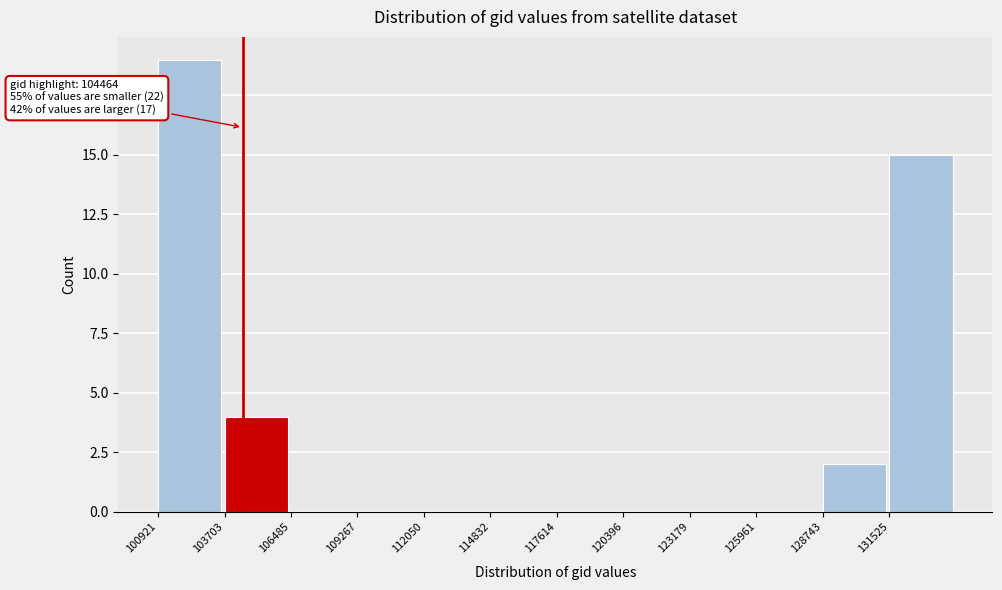

Which range on the x-axis has the tallest bar?

101000 to 103500